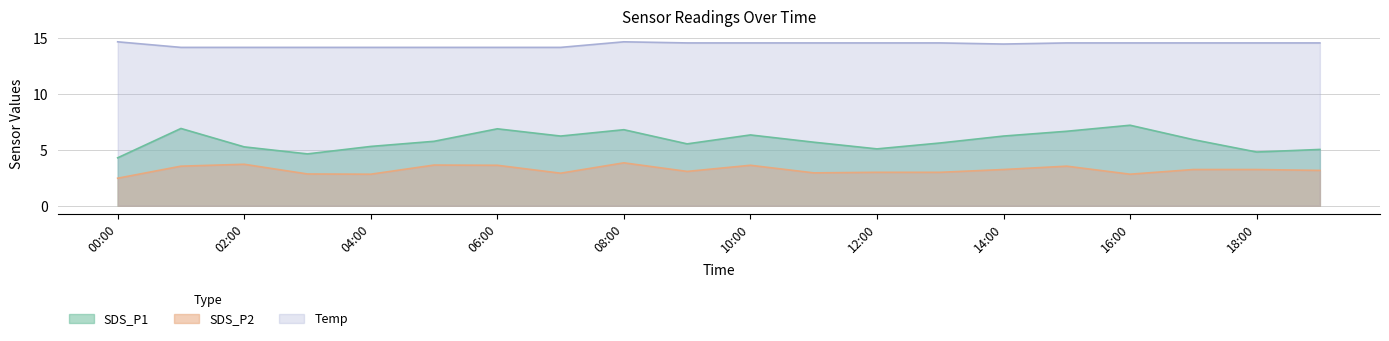

What is the maximum value for SDS_P1?

7.2